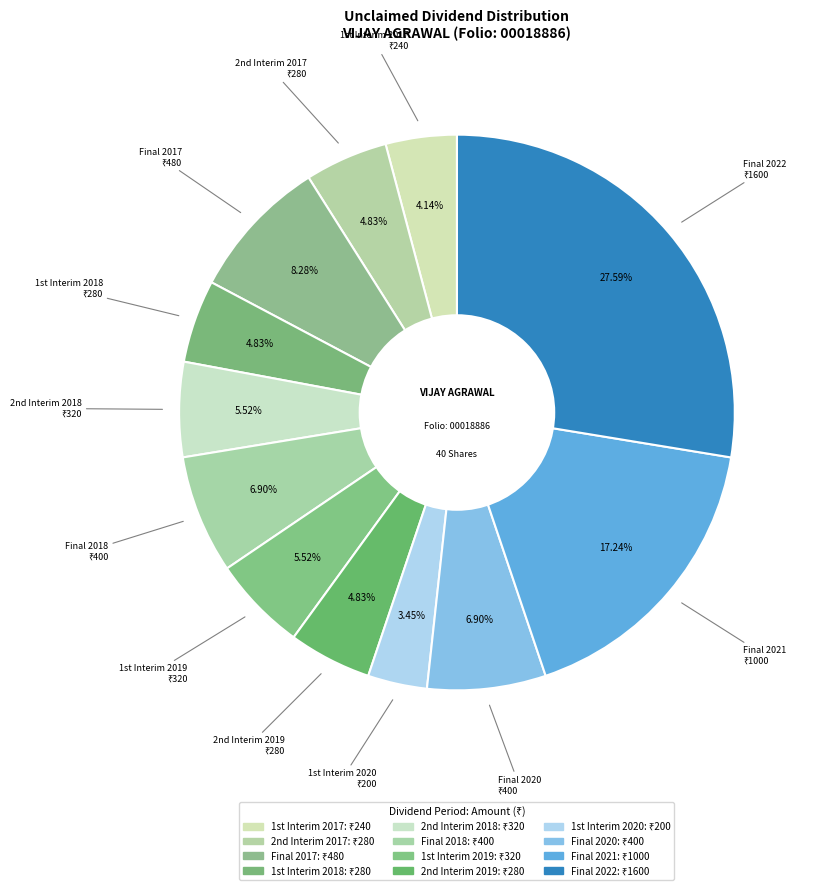

Which category has the smallest portion of the pie?

1st Interim 2020